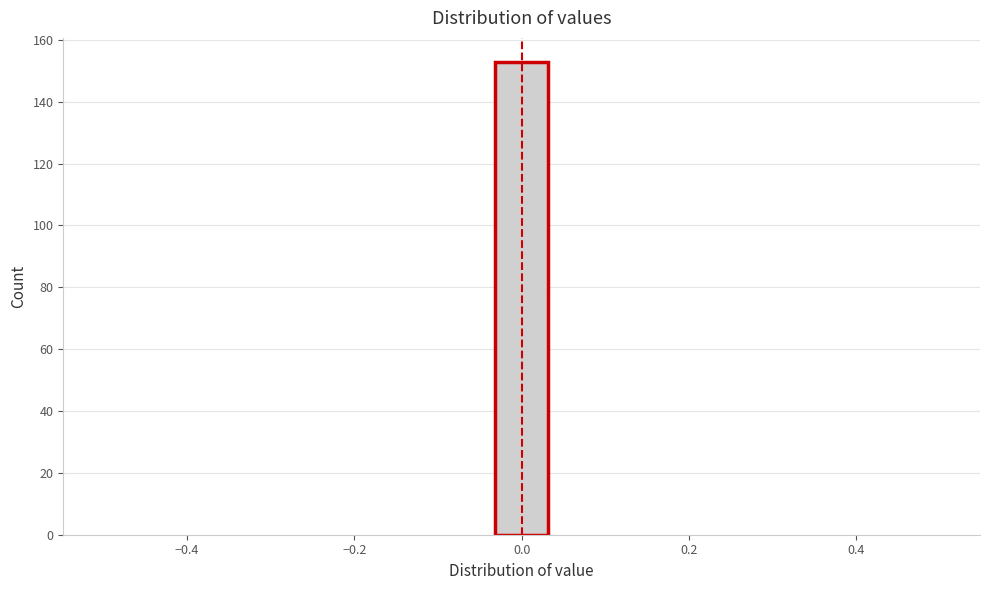

Read against the x-axis, roughly where is the centre of the tallest bar?

0.00